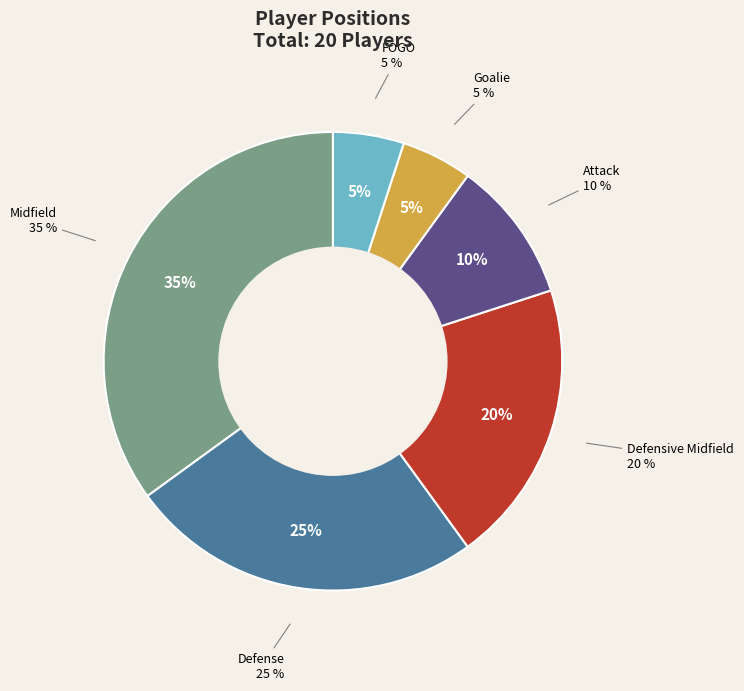

Does Attack represent more than half of the total?

No